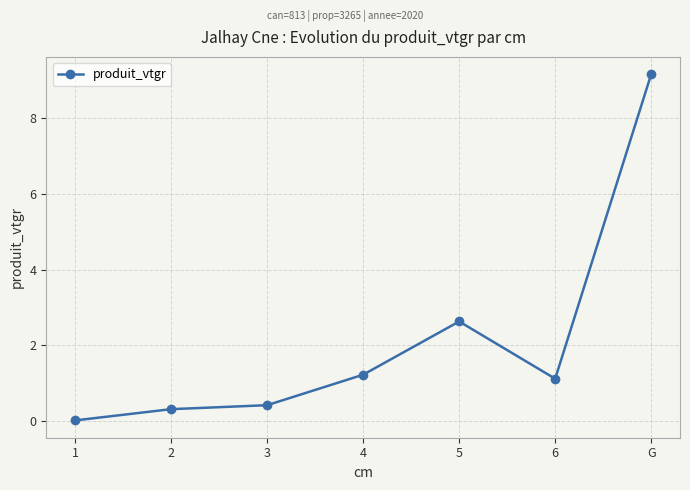

How many lines are shown in the chart?

1